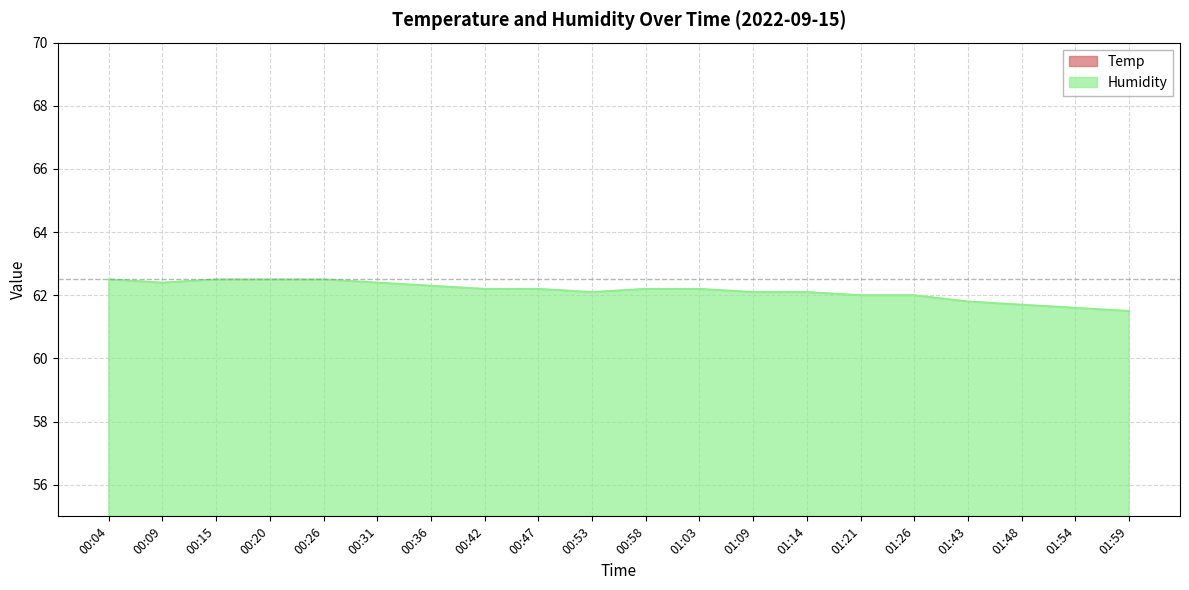

What is the total value across all series at 00:36?

80.9